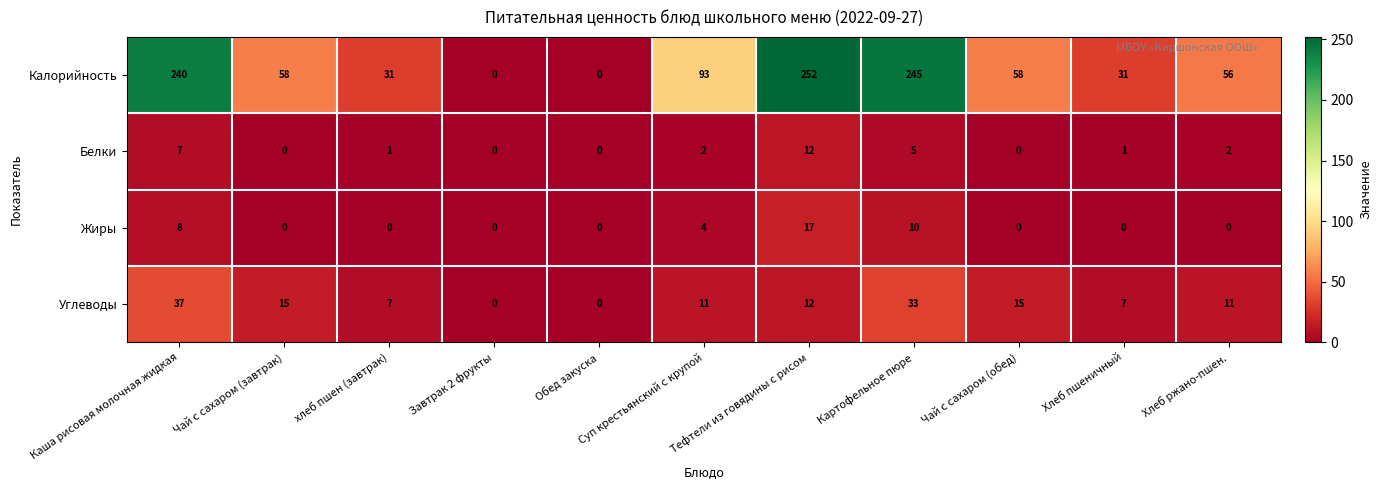

What is the average value of the Углеводы series?

13